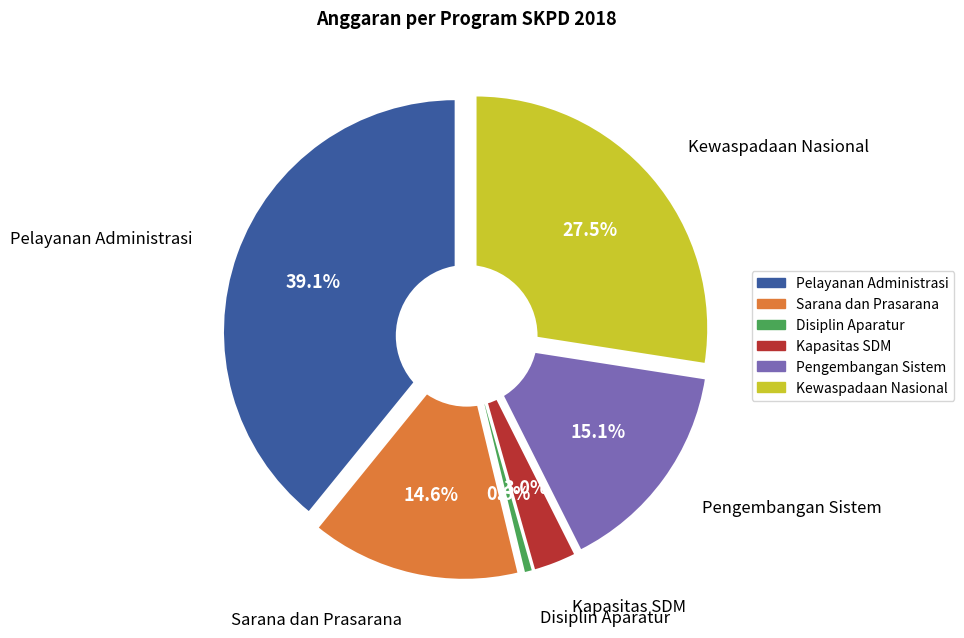

What is the total percentage of Program Pelayanan Administrasi Perkantoran and Program Peningkatan Sarana dan Prasarana?

53.8%